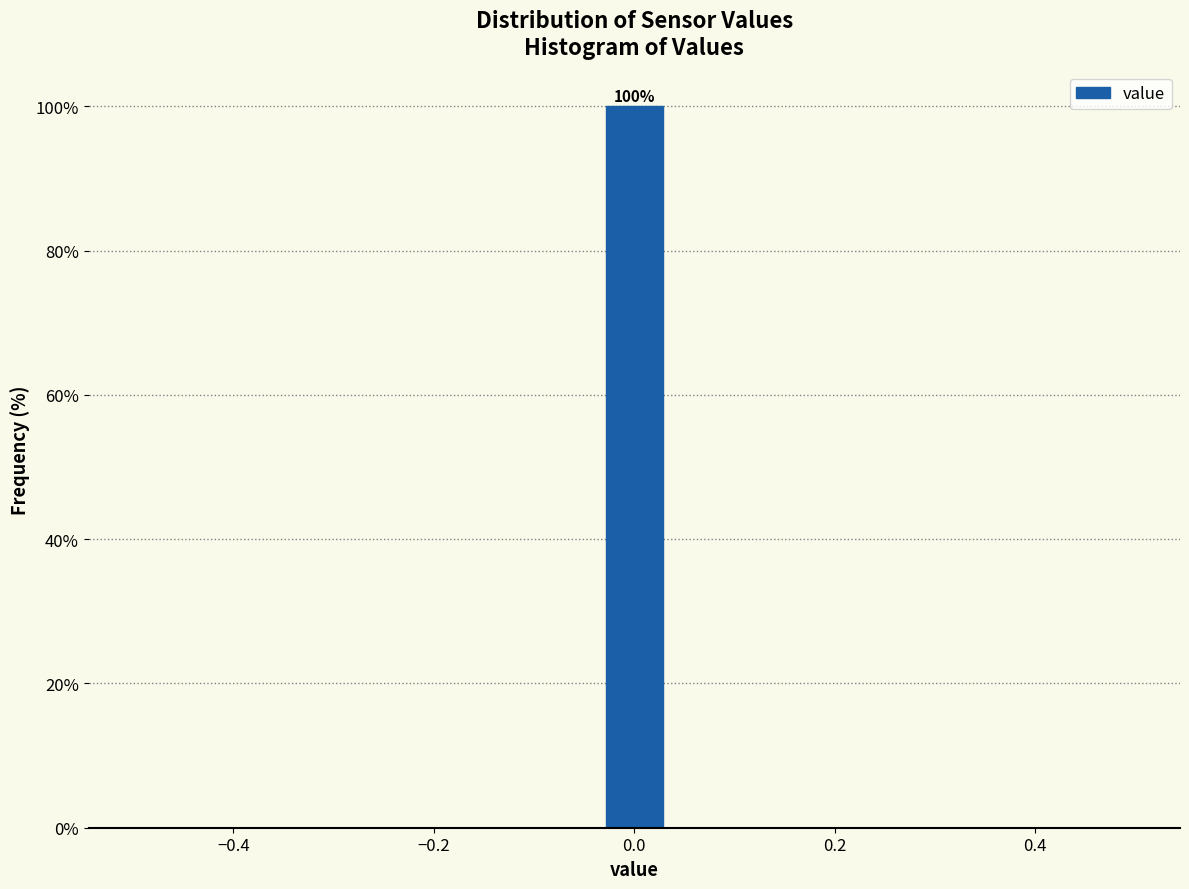

Around what value on the x-axis is the tallest bar? Give the approximate position of its centre, as read against the axis.

0.00